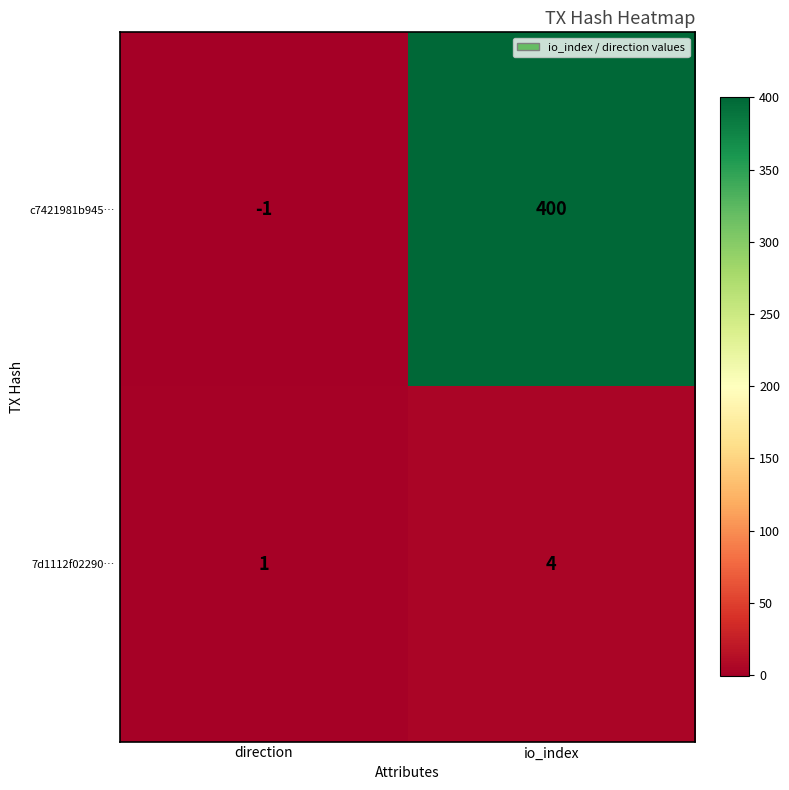

What value does the c7421981b945… series have at io_index, to the nearest 50?

400